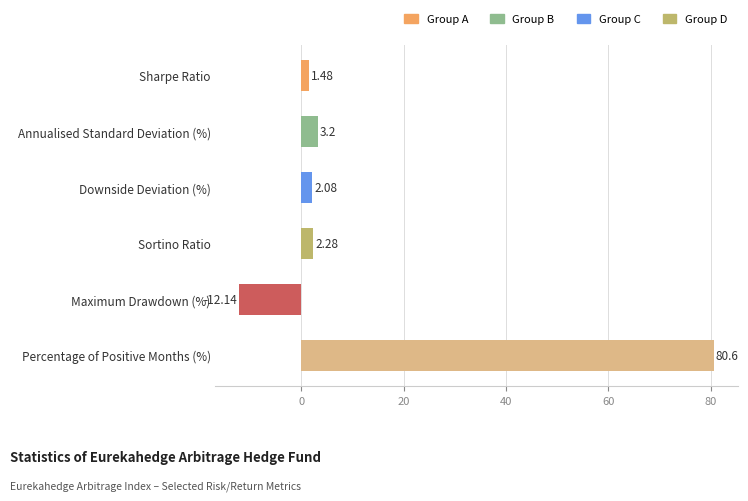

How many values exceed 2?

4